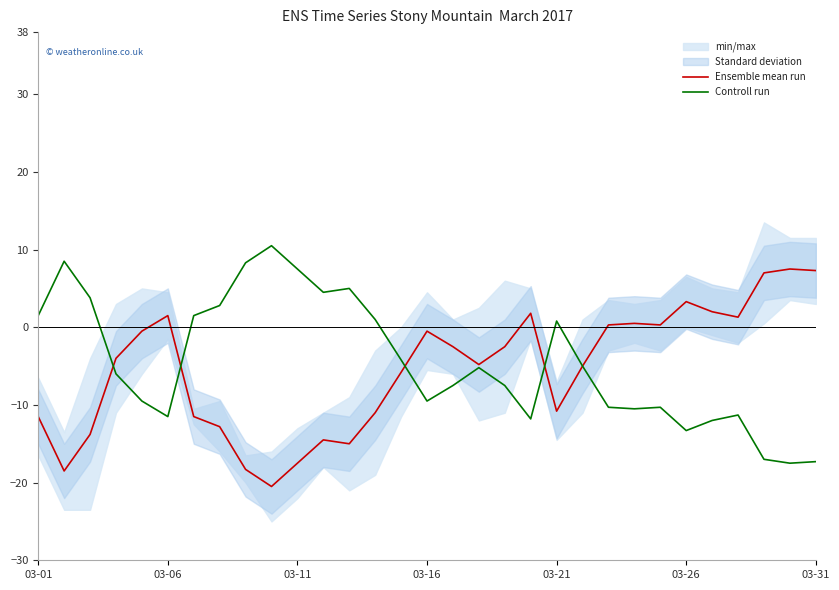

The Controll run series shows -7.4 at 03-31. True or false?

False